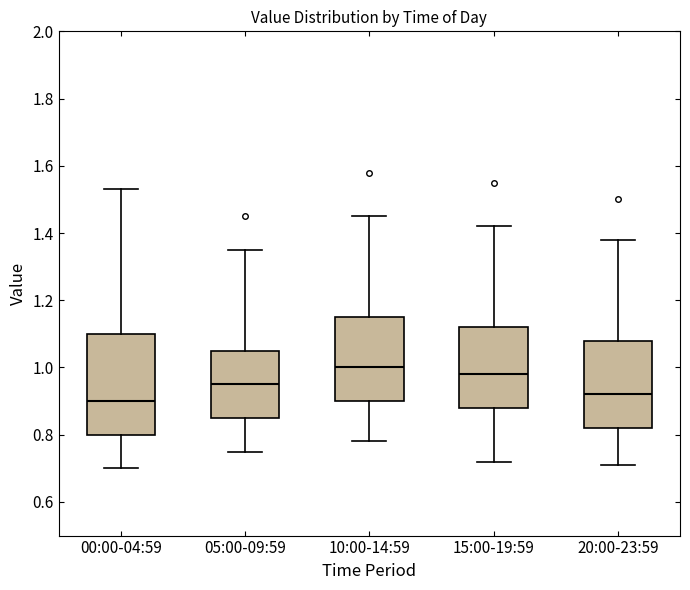

Reading left to right, transcribe this box plot: for each box, give where its median line is, the range the box spans, and where its two whiskers end, as read against the y-axis. The values are not printed on the chart, so give them approximately, as read against the axis.

00:00-04:59: median 0.90, box 0.80 to 1.10, whiskers 0.70 to 1.54
05:00-09:59: median 0.96, box 0.86 to 1.06, whiskers 0.76 to 1.36
10:00-14:59: median 1.00, box 0.90 to 1.16, whiskers 0.78 to 1.46
15:00-19:59: median 0.98, box 0.88 to 1.12, whiskers 0.72 to 1.42
20:00-23:59: median 0.92, box 0.82 to 1.08, whiskers 0.72 to 1.38